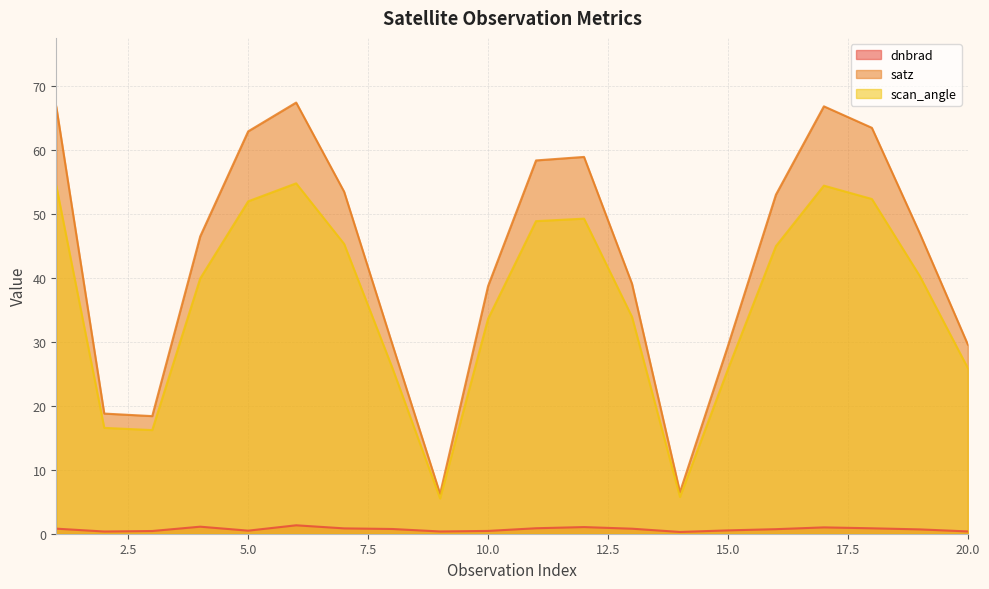

What is the value of the satz point at the 1st from the left?

66.7